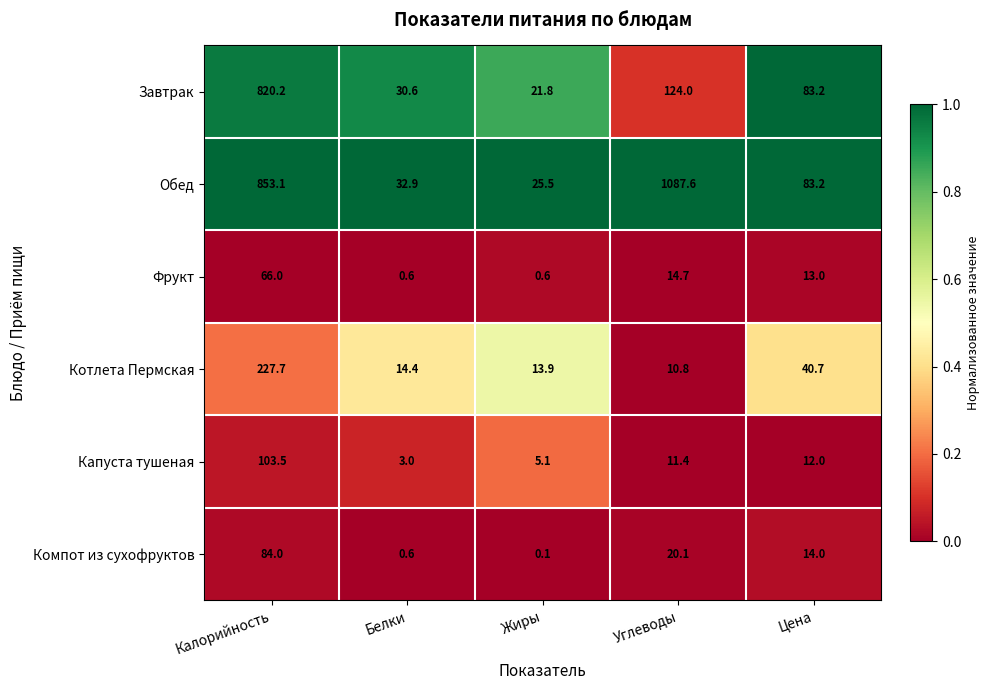

At which label does Компот из сухофруктов reach its minimum?

Жиры